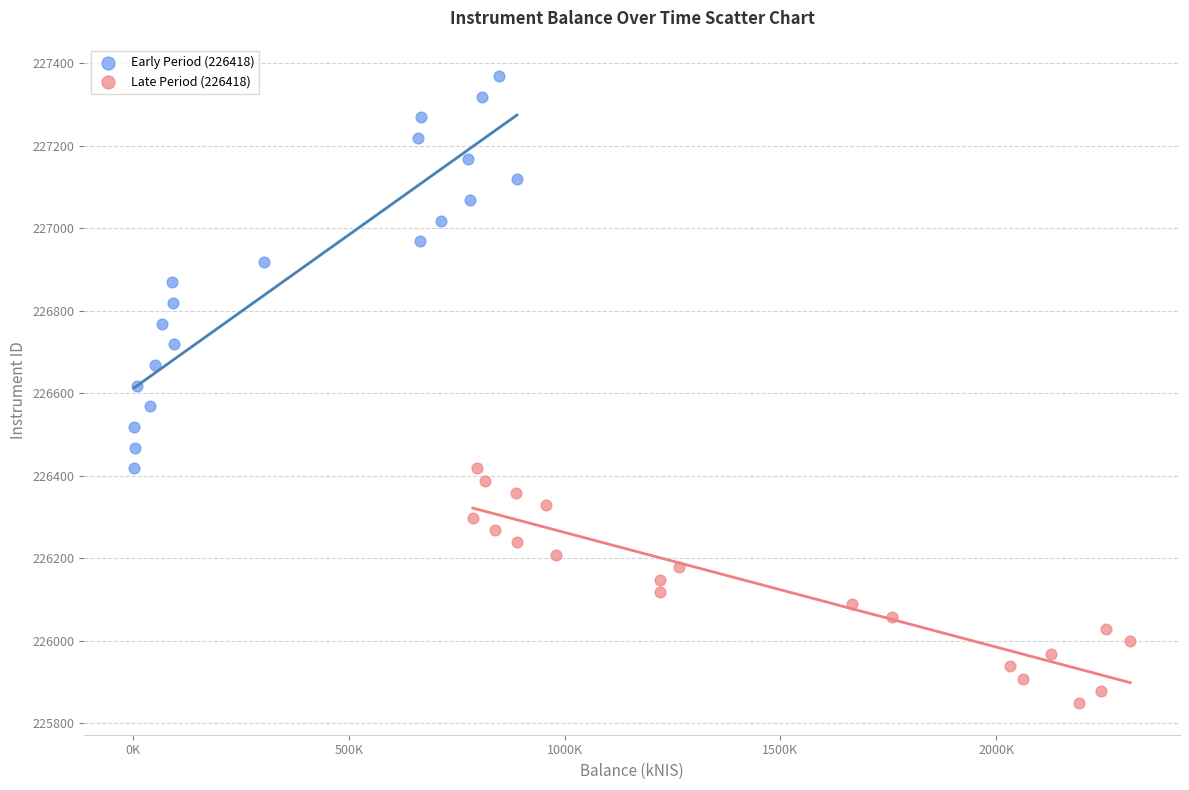

Which series contains the highest Y value?

Early Period (226418)